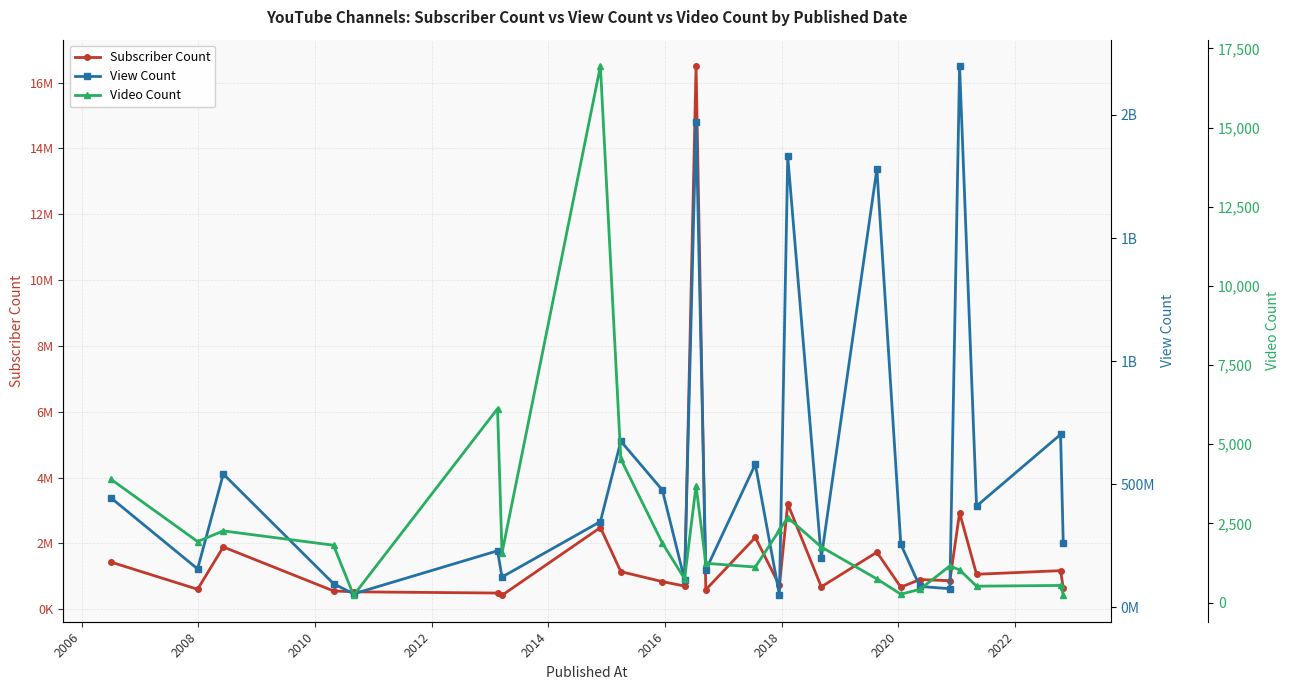

True or false: Video Count and View Count cross at least once.

False